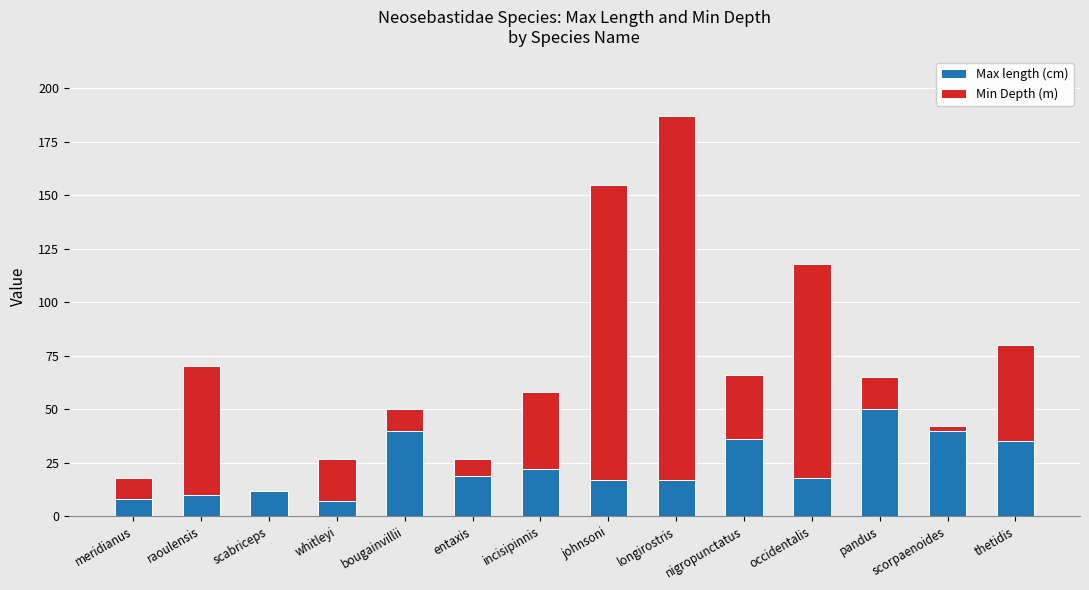

Which category has the highest value in the Max length (cm) series?

pandus